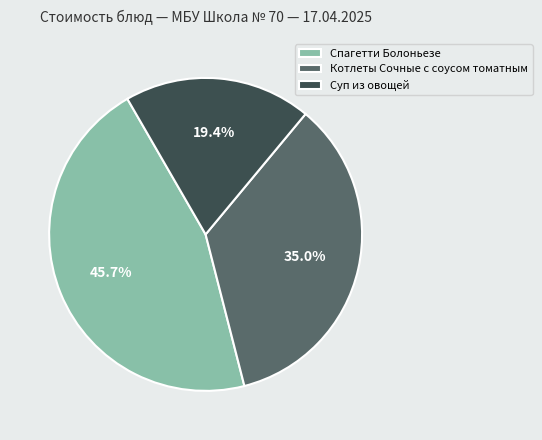

Count the number of slices in the pie.

3